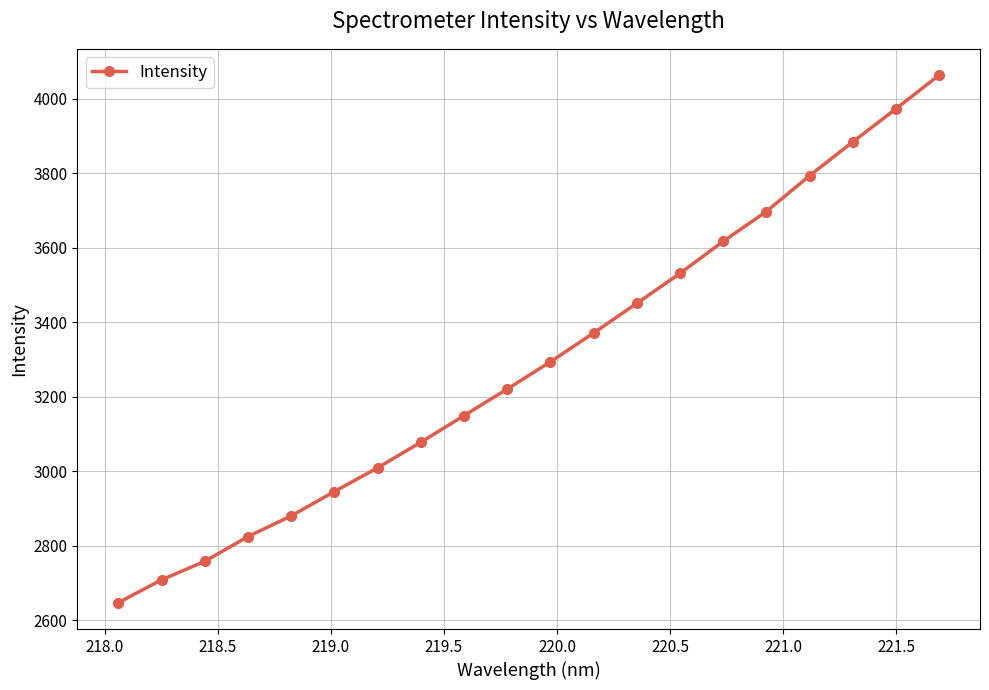

What is the value of the 5th point from the left?

2879.9